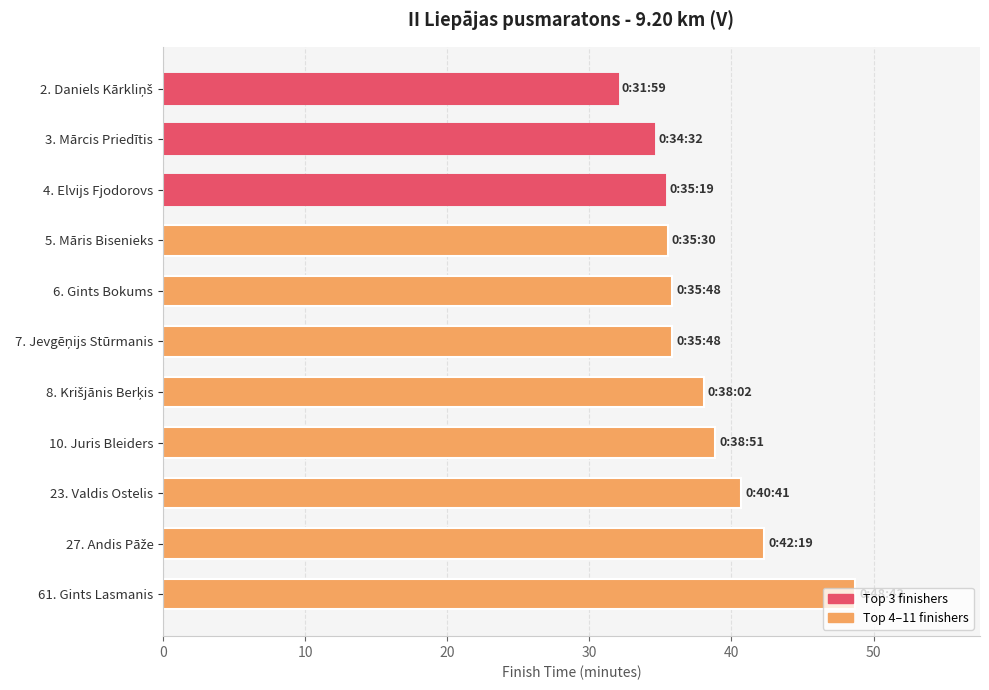

What is the minimum value shown in the chart?

32.0